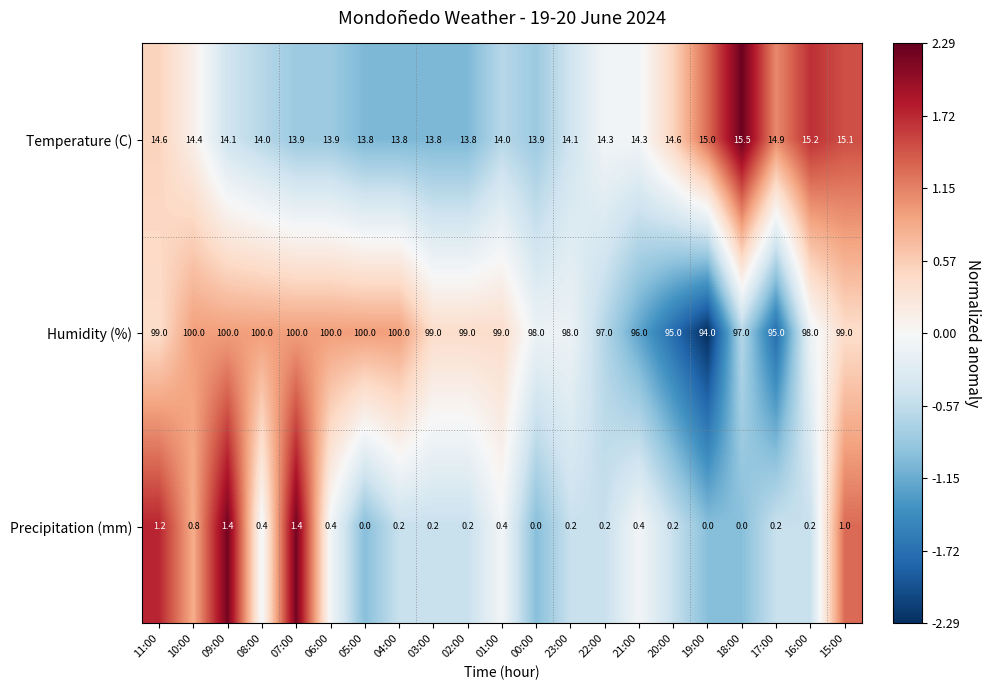

Which series changed the most between 07:00 and 19:00?

Humidity (%)